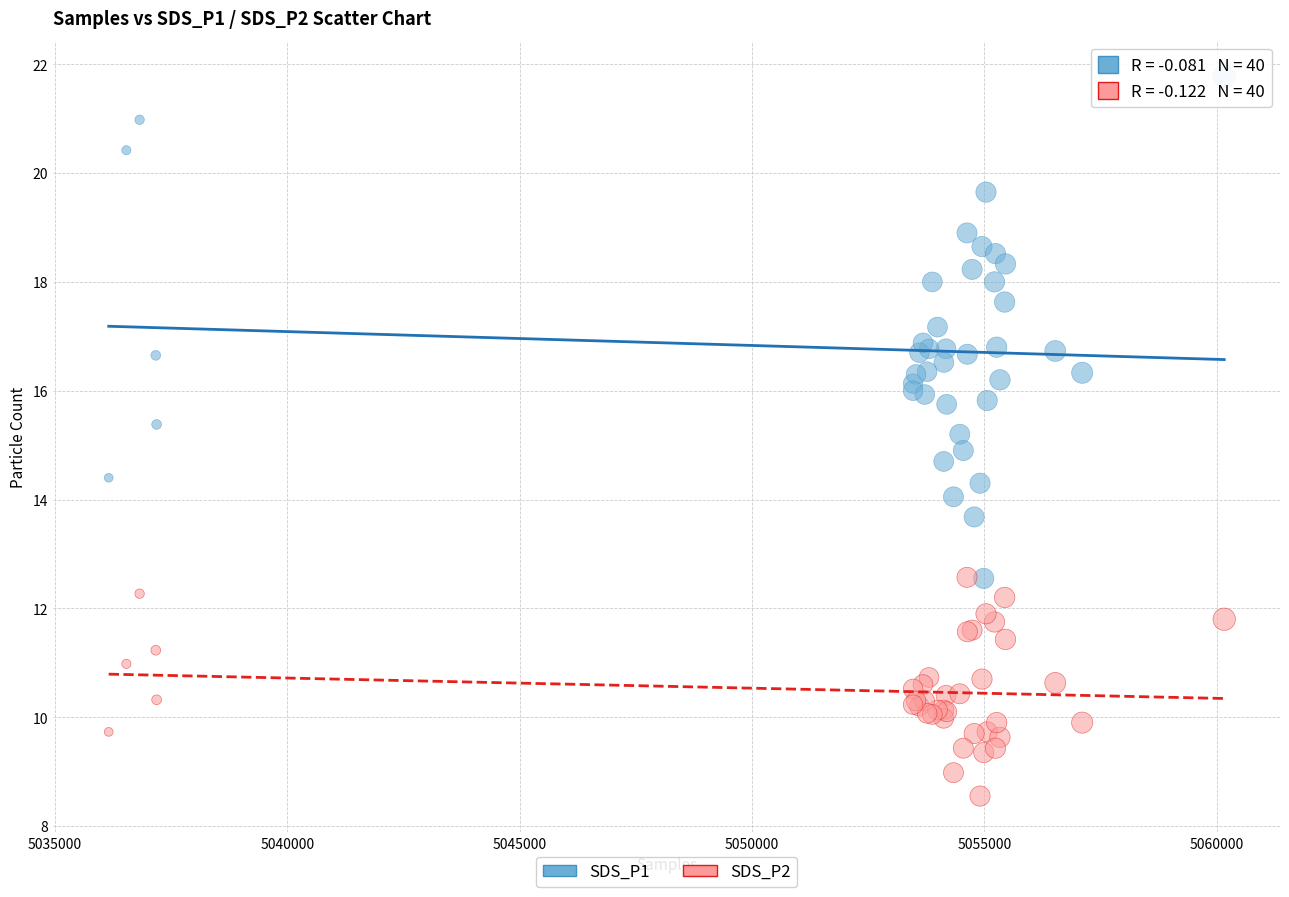

What are all the series names shown in the legend?

SDS_P1, SDS_P2